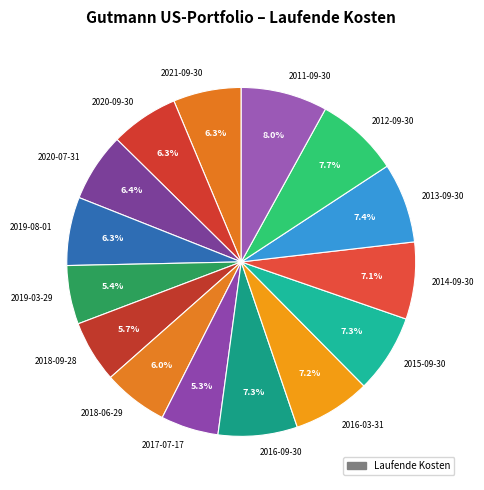

What portion of the pie excludes 2020-07-31?

93.6%